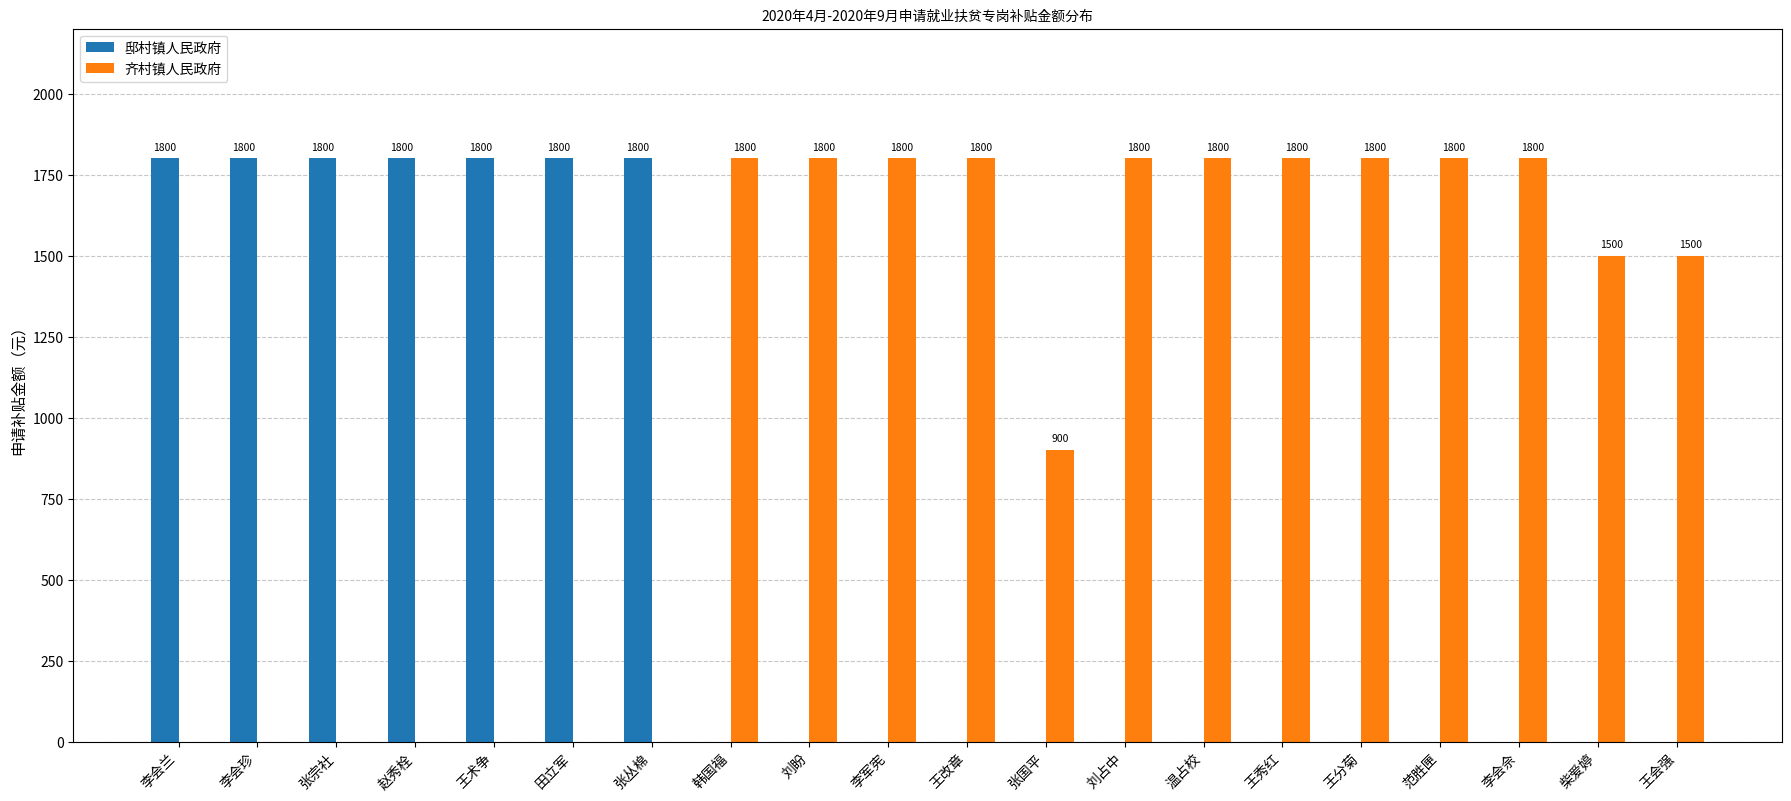

Which series has the largest total across all categories?

齐村镇人民政府